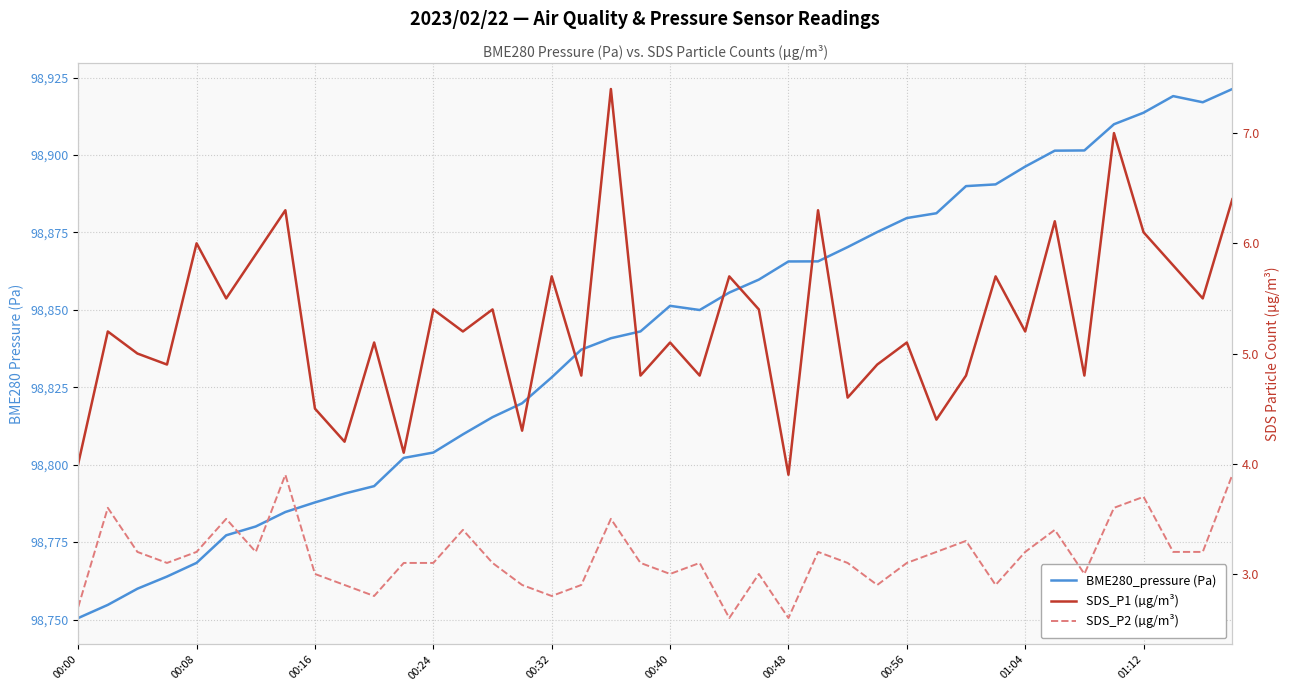

What is the sum of the SDS_P1 (µg/m³) values at 34 and 19?

9.6